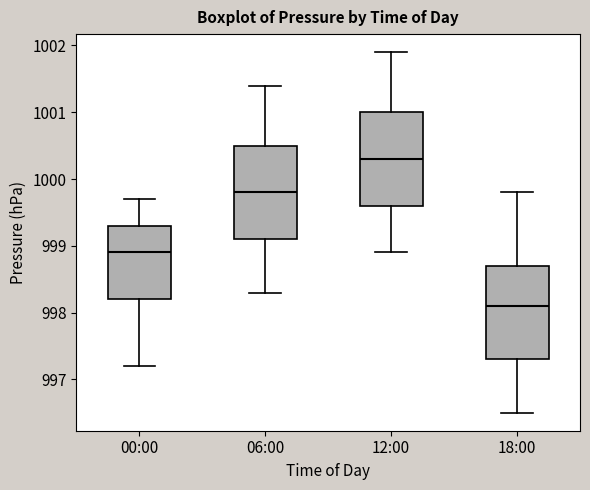

Where does the lower whisker of the box for 18:00 end on the y-axis? The values are not printed on the chart, so give them approximately, as read against the axis.

996.5